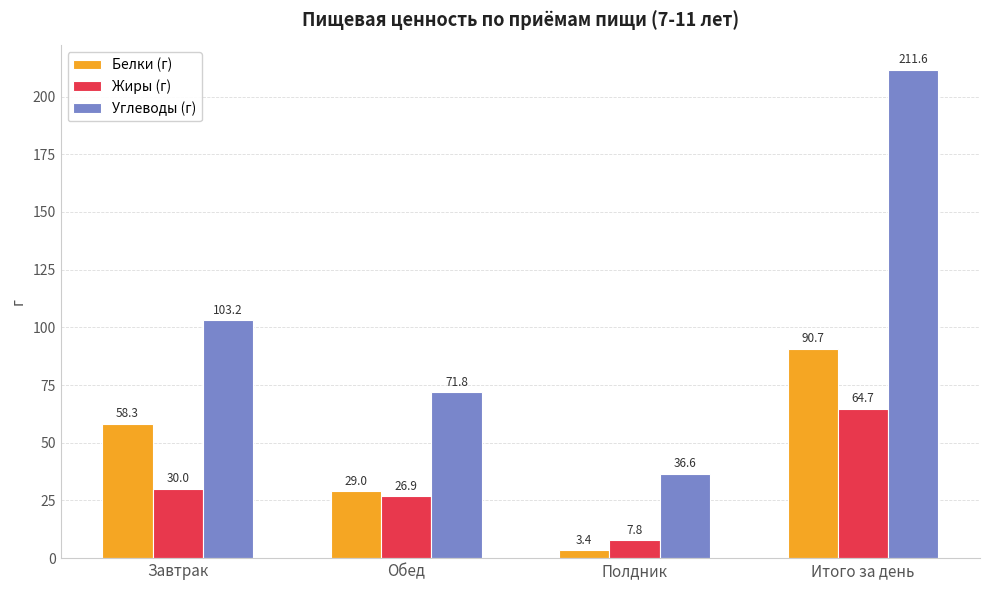

What is the total value across all series at Итого за день?

367.0